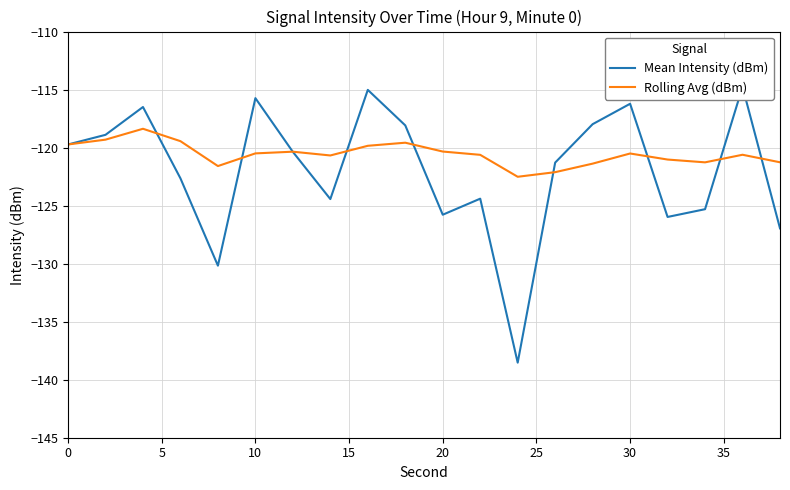

True or false: Rolling Avg (dBm) has a value of -119.7 at 0.

True